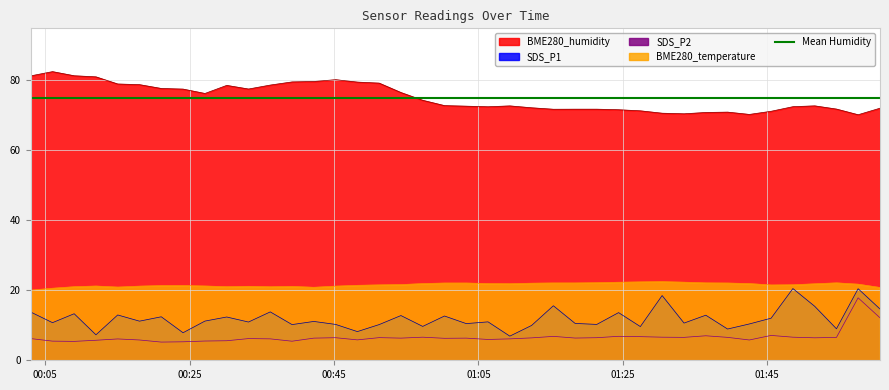

How many lines are shown in the chart?

4